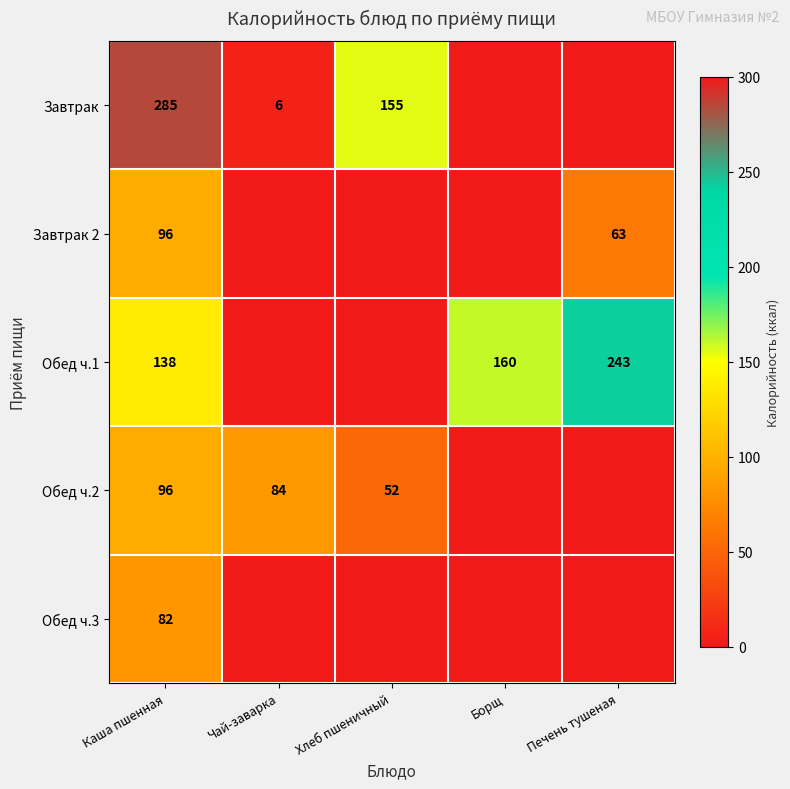

The value of Завтрак at Хлеб пшеничный is 106. True or false?

False